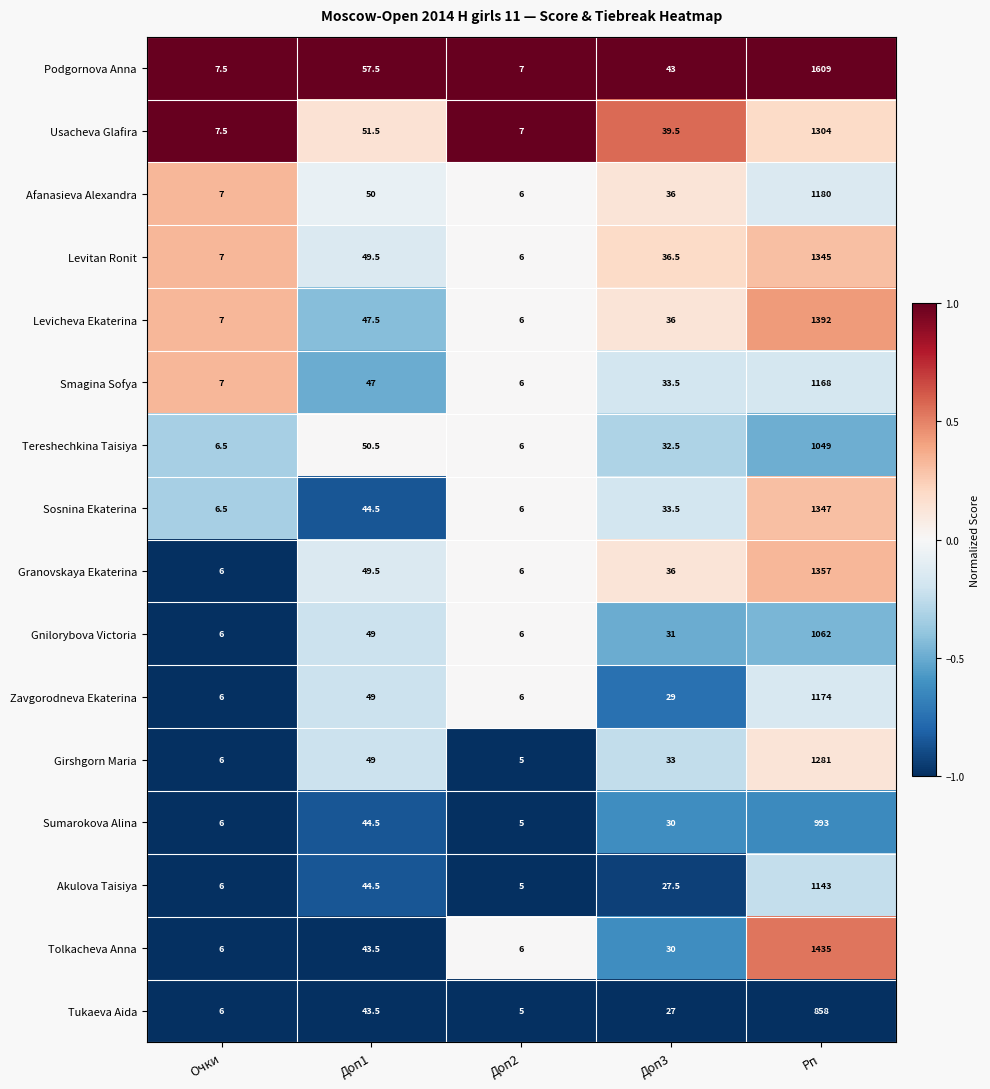

How many data points does each series have?

5